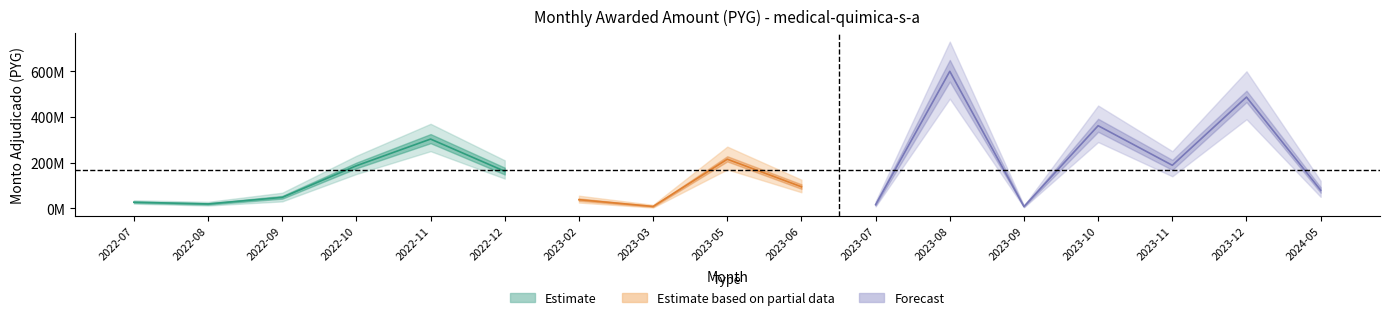

True or false: the data shows 79071354 at 2024-05.

True